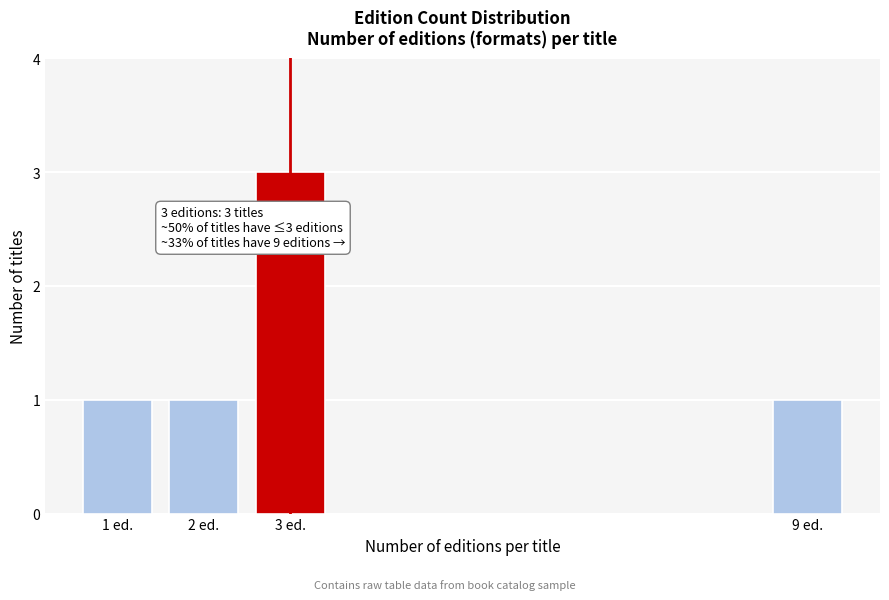

Reading left to right, transcribe all the data shown in this chart.

1 ed.=1	2 ed.=1	3 ed.=3	9 ed.=1